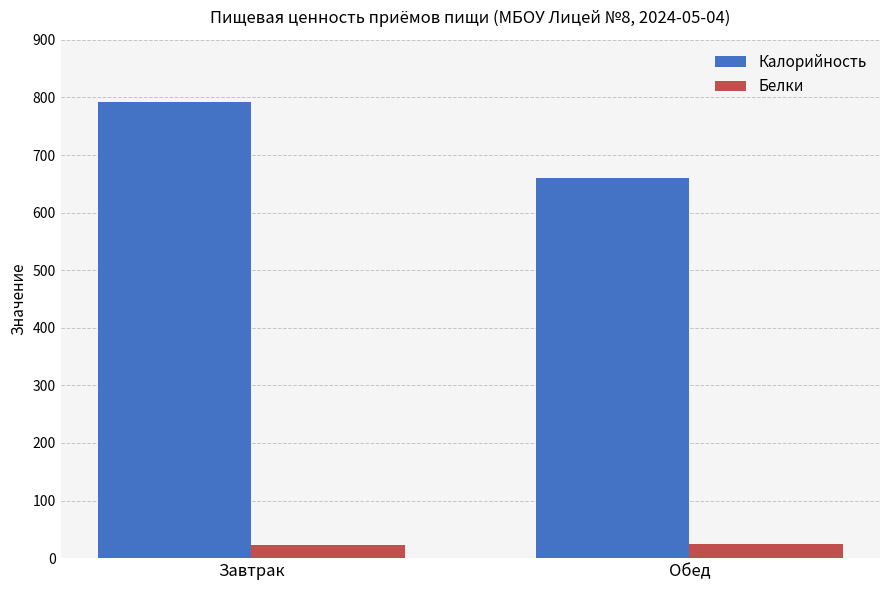

What position from the right is Обед?

1